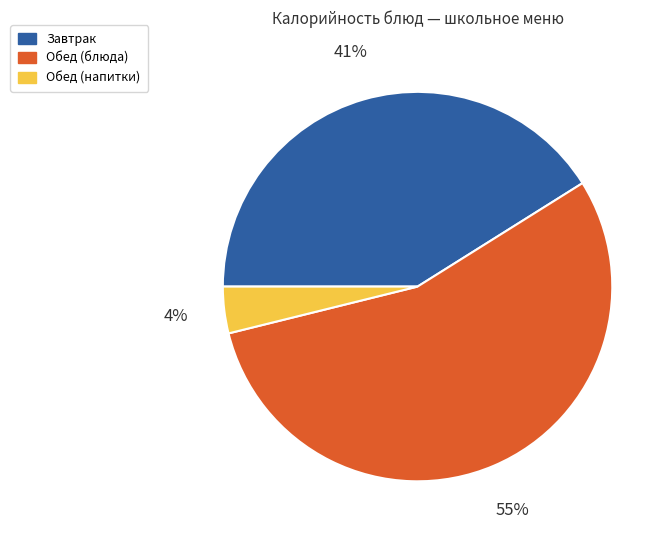

Is there a majority slice in this chart?

Yes